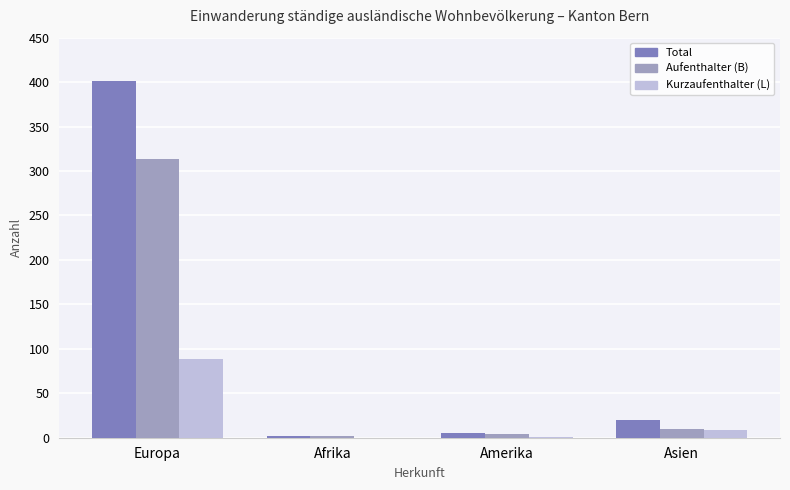

Read the Kurzaufenthalter (L) value at Asien, to the nearest 10.

10